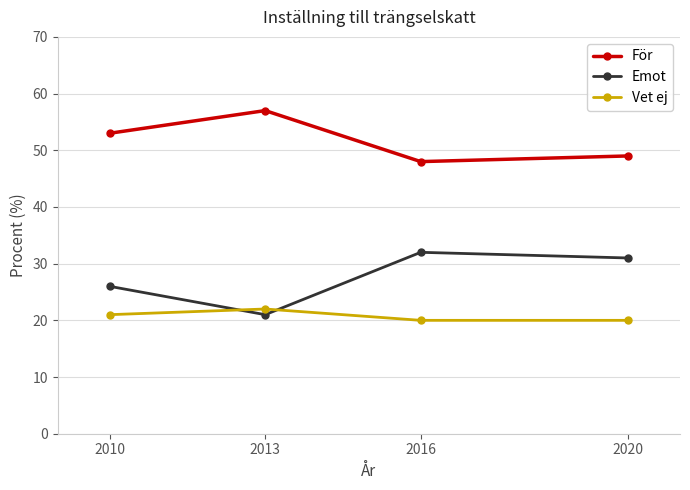

At how many categories does at least one series exceed 38?

4